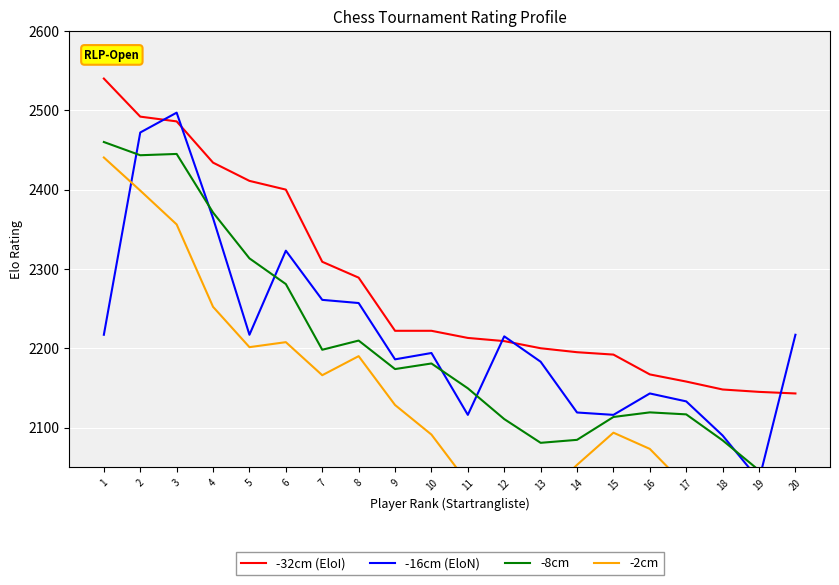

True or false: -32cm (EloI) and -8cm intersect in this chart.

False